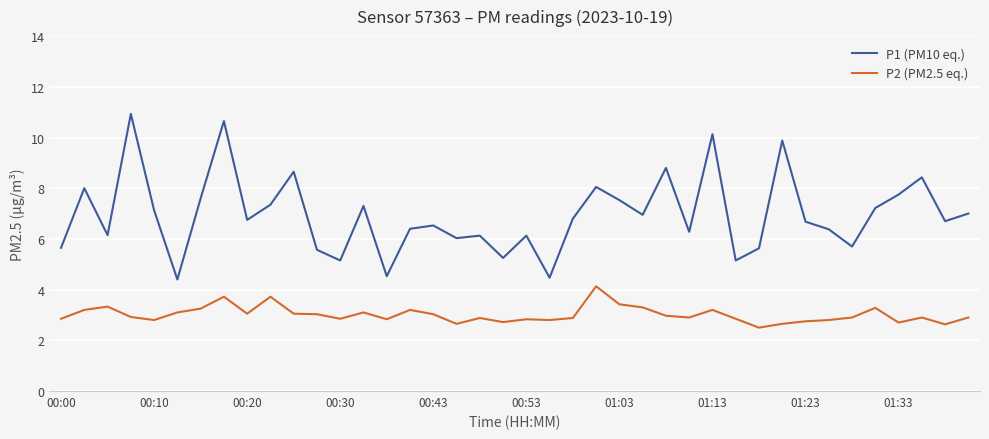

What is the difference between the second highest and second lowest values in the P2 (PM2.5 eq.) series?

1.1